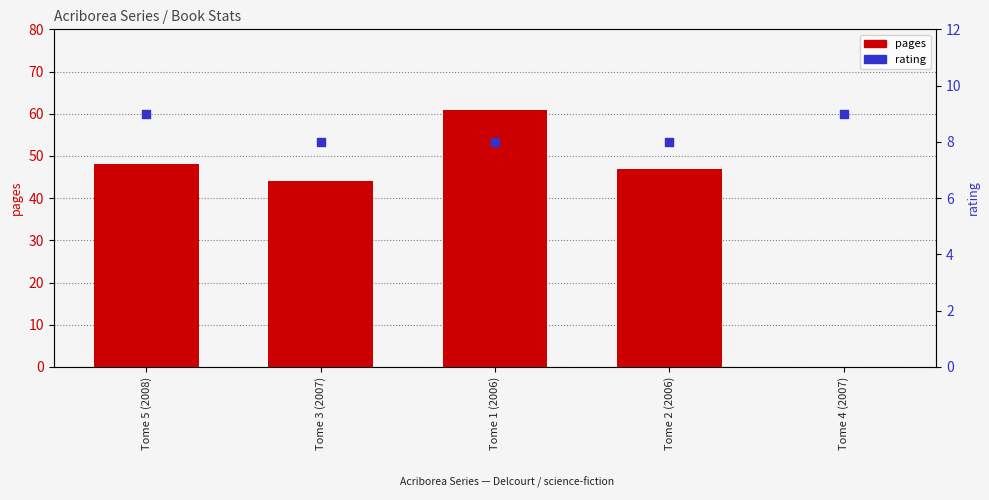

At how many categories does at least one series exceed 3?

5